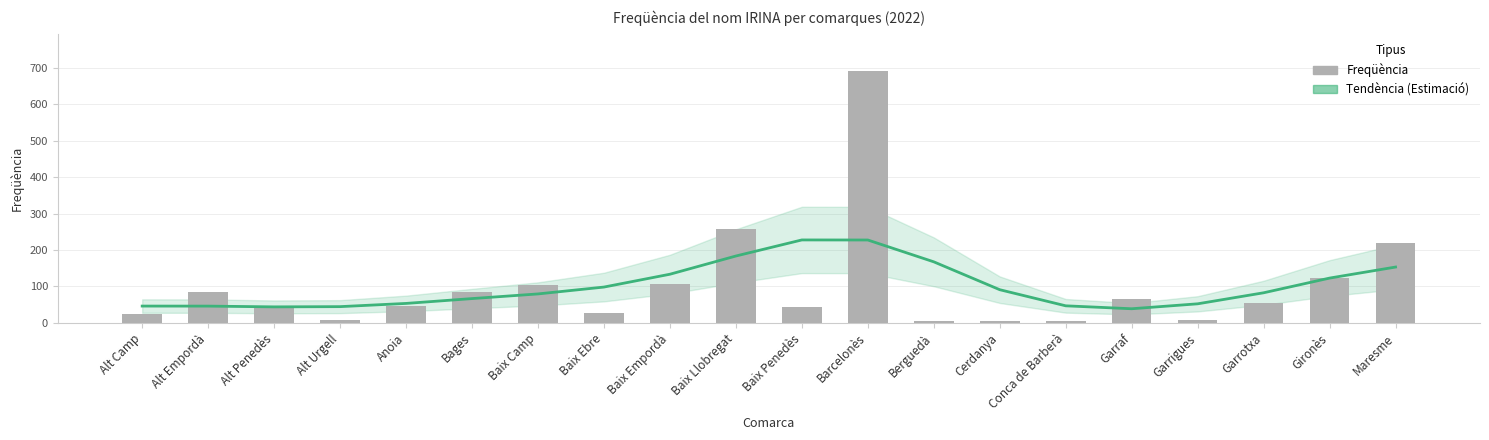

What is the sum of all Tendència (Estimació) values?

2008.0